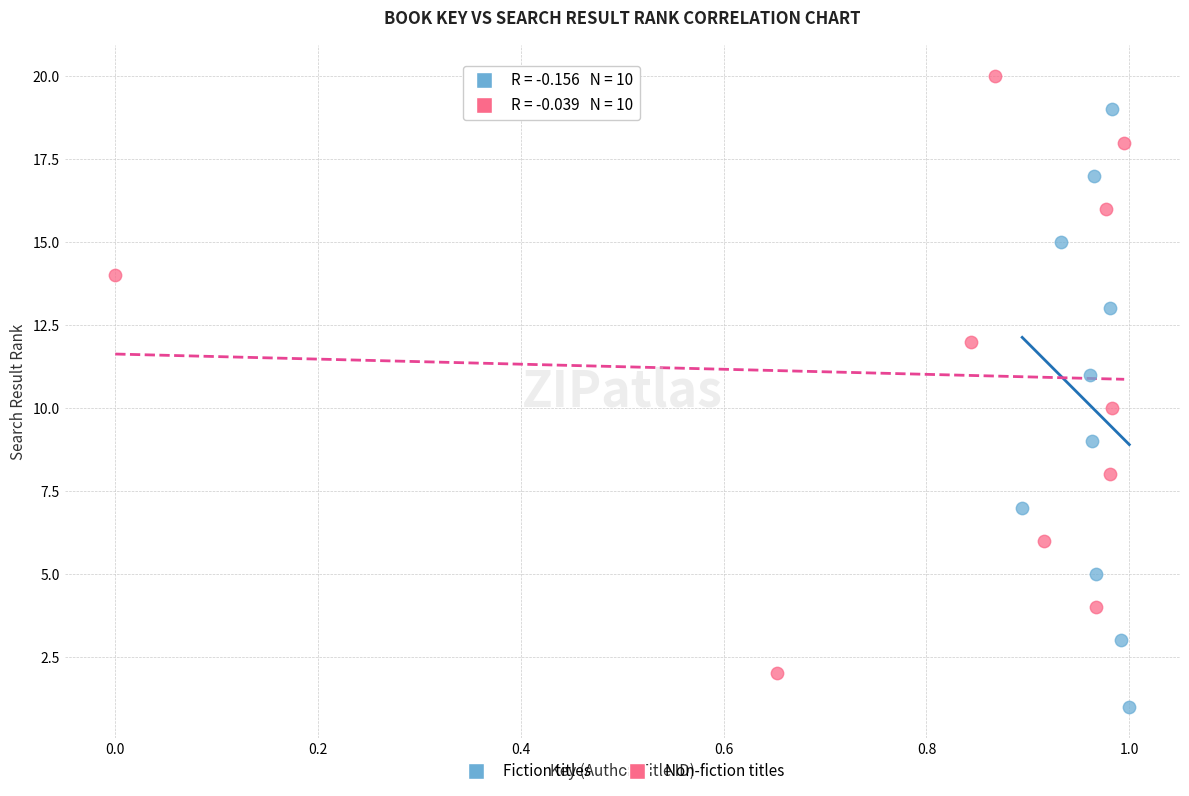

Which series reaches the maximum Y coordinate?

Non-fiction titles